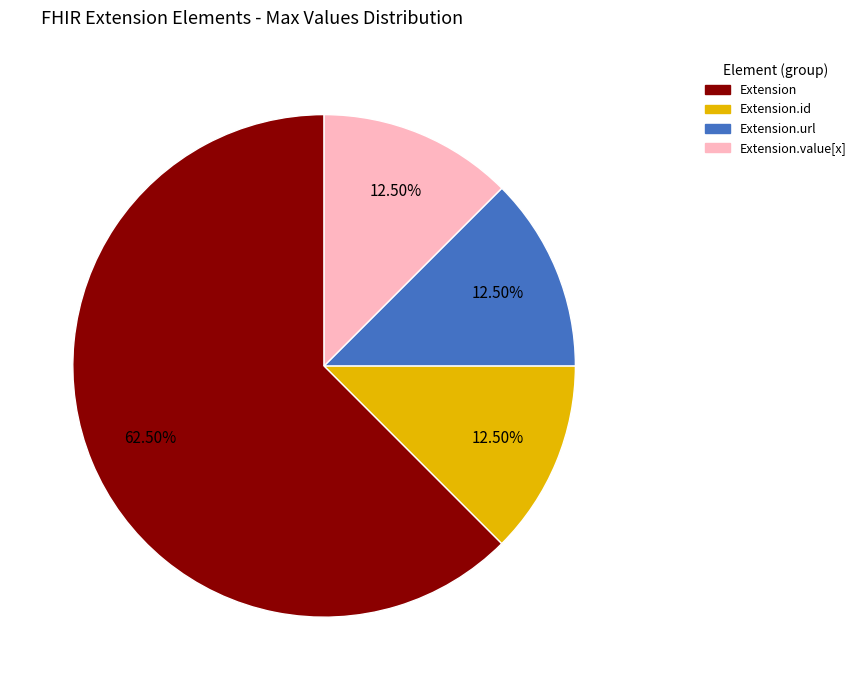

Count the number of slices in the pie.

4